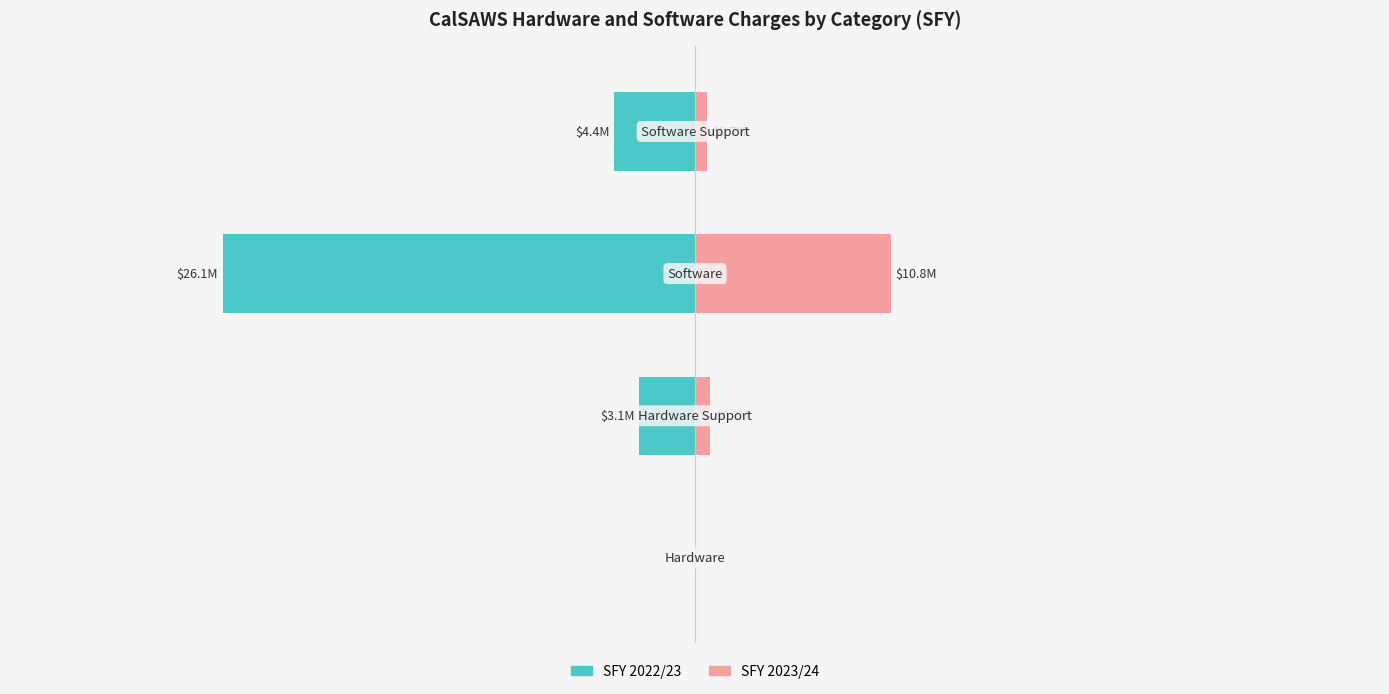

How many distinct data groups are displayed?

2